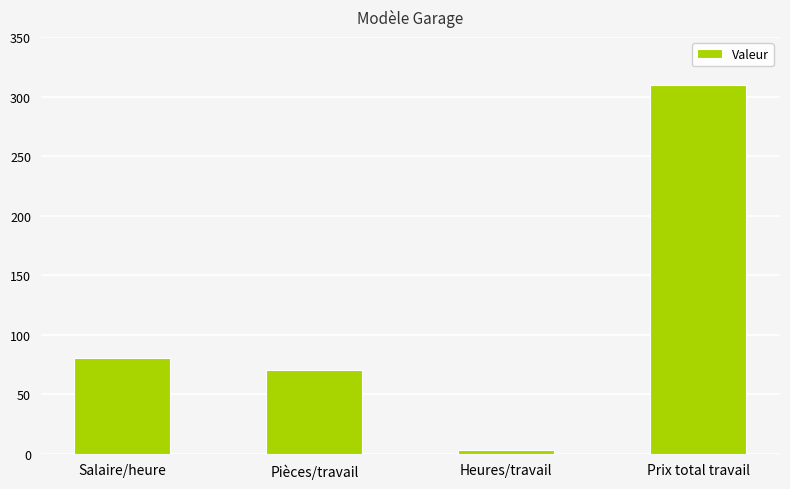

Are the bars grouped side by side (vs. stacked)?

No